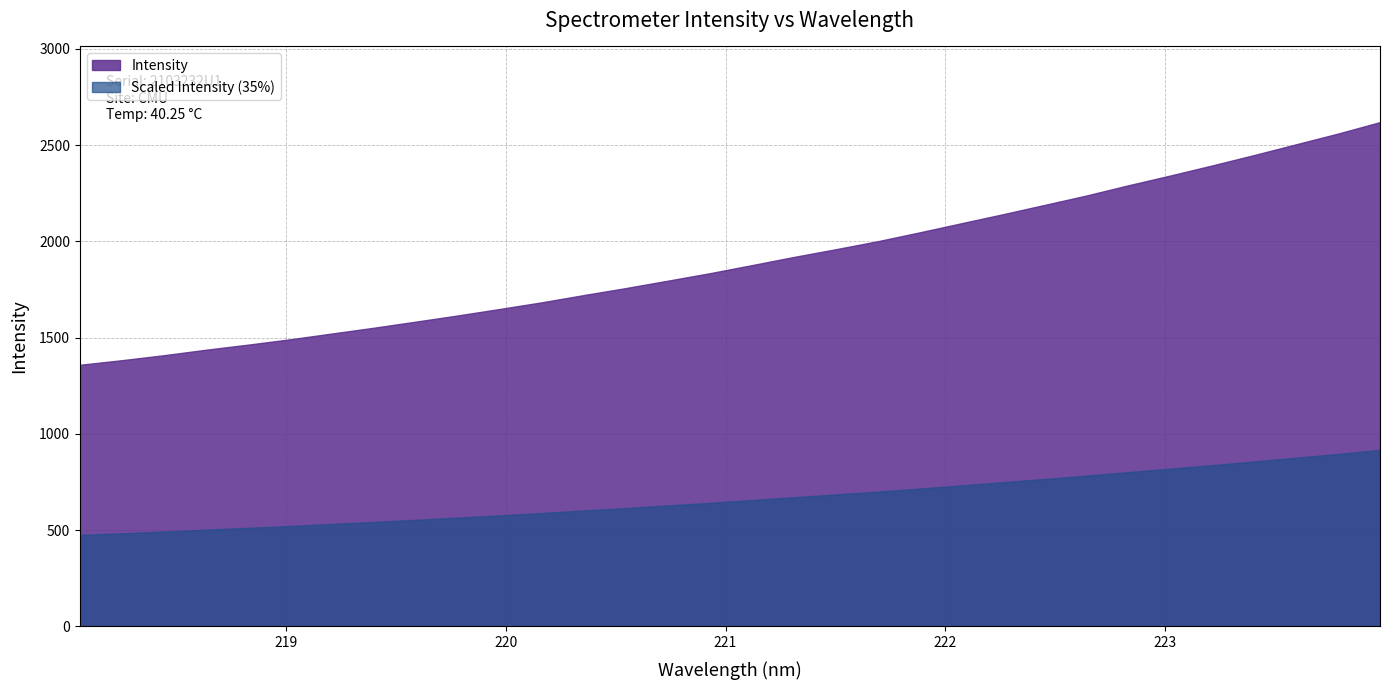

What is the approximate value at 223.9802?

2618.9